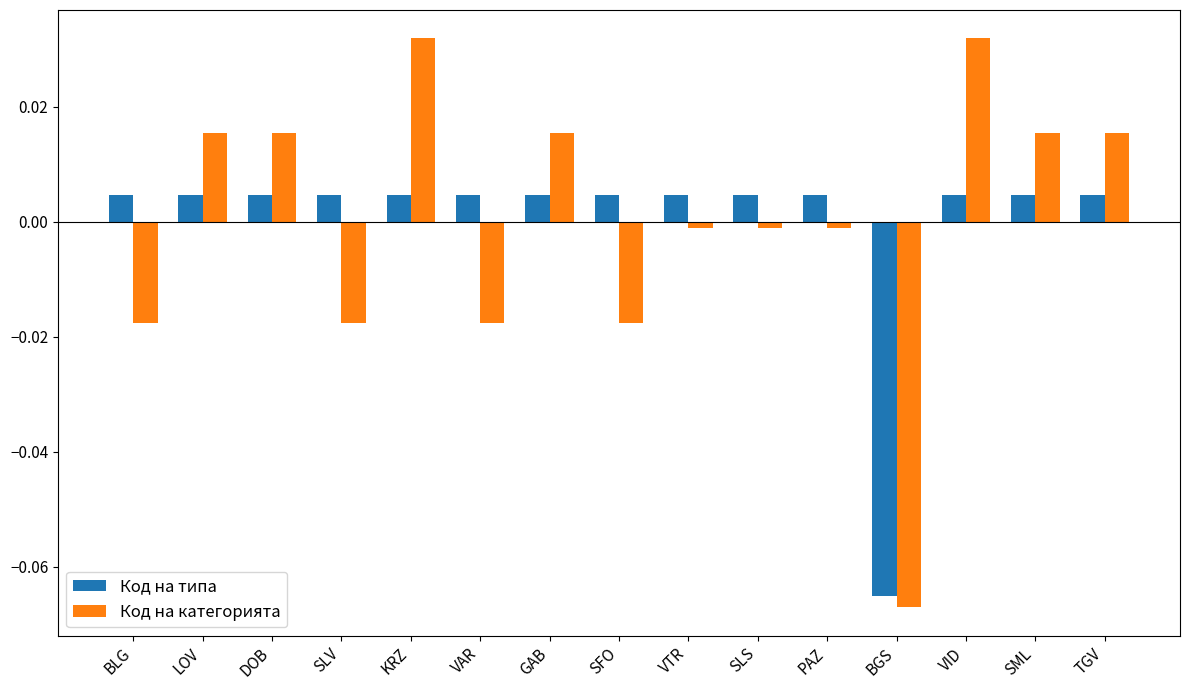

Which label corresponds to the smallest value in the chart?

BGS